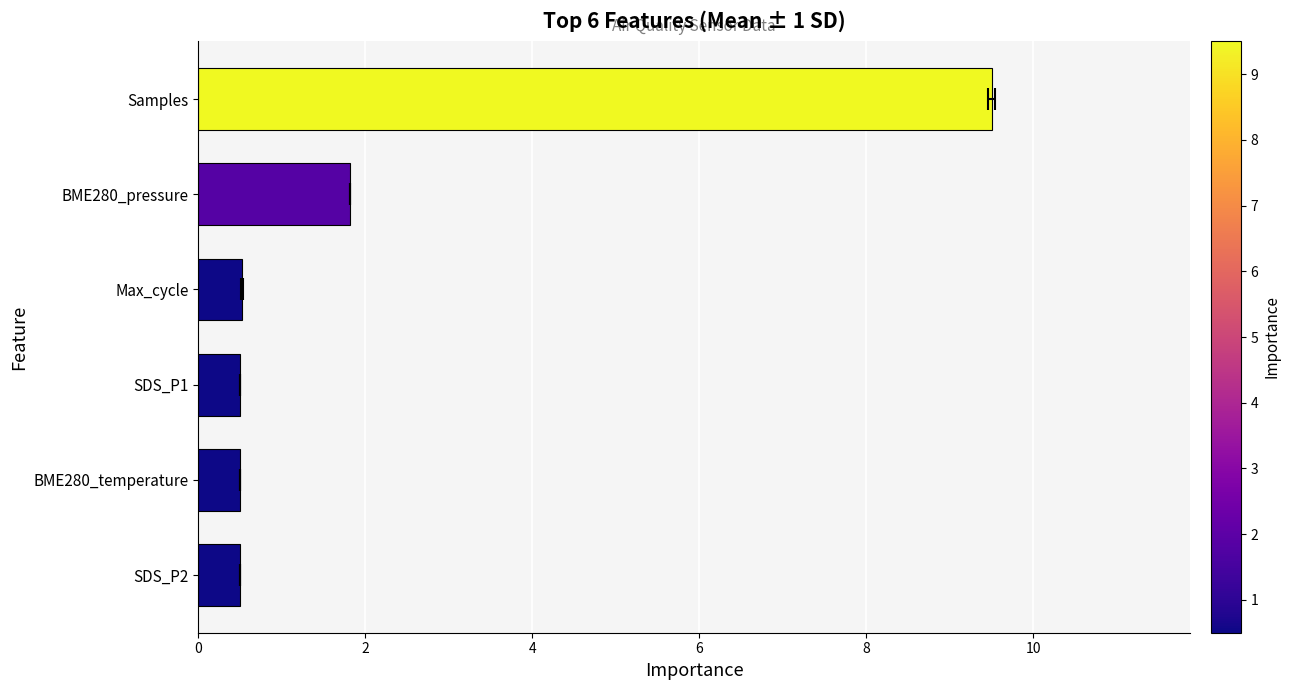

What is the sum of all values?

13.3